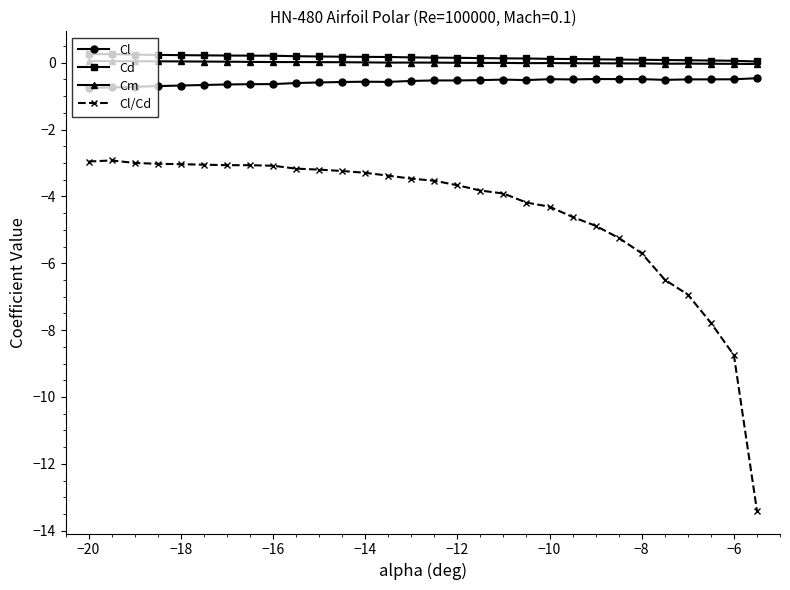

What is the value of the Cl/Cd point at the 13th from the left?

-3.3